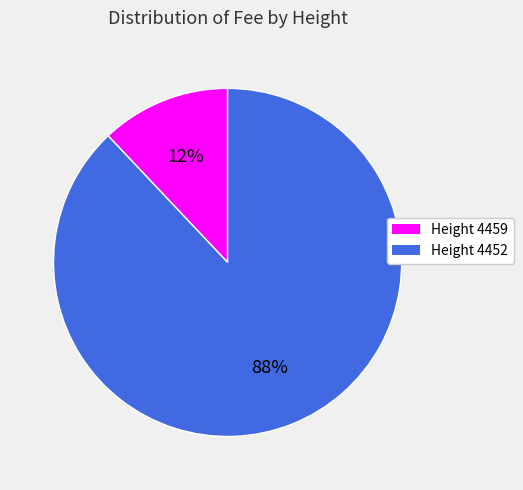

To the nearest percent, what portion does Height 4452 represent?

88%